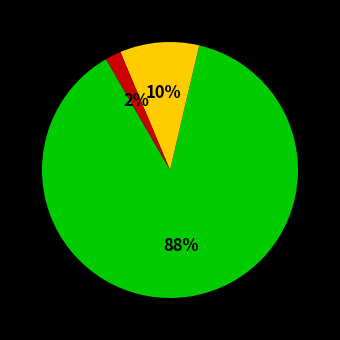

To the nearest percent, what is the average slice percentage?

33%